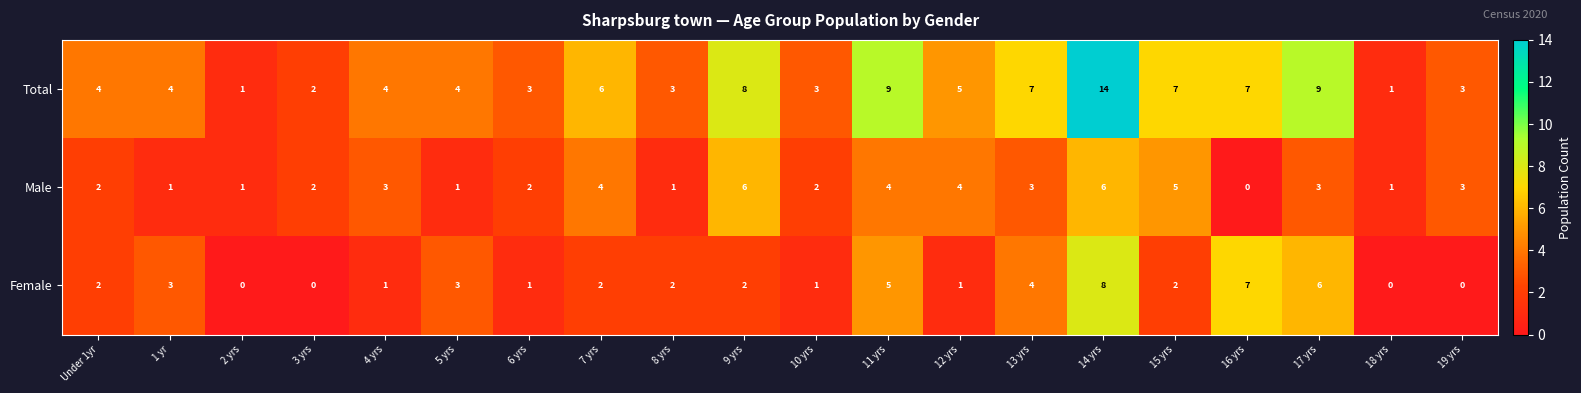

How many data points in Male are less than 3?

10